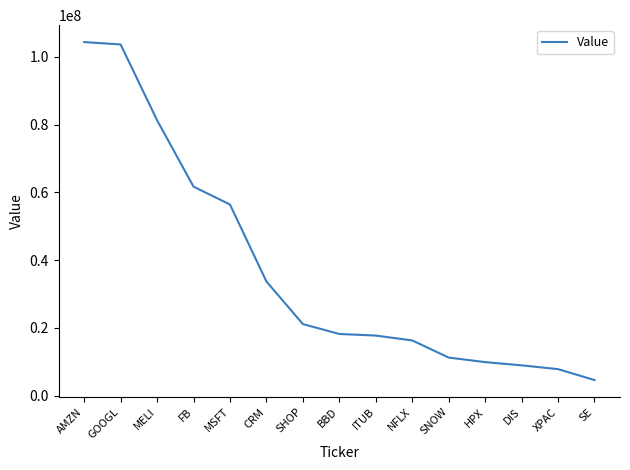

Which label corresponds to the smallest value in the chart?

SE